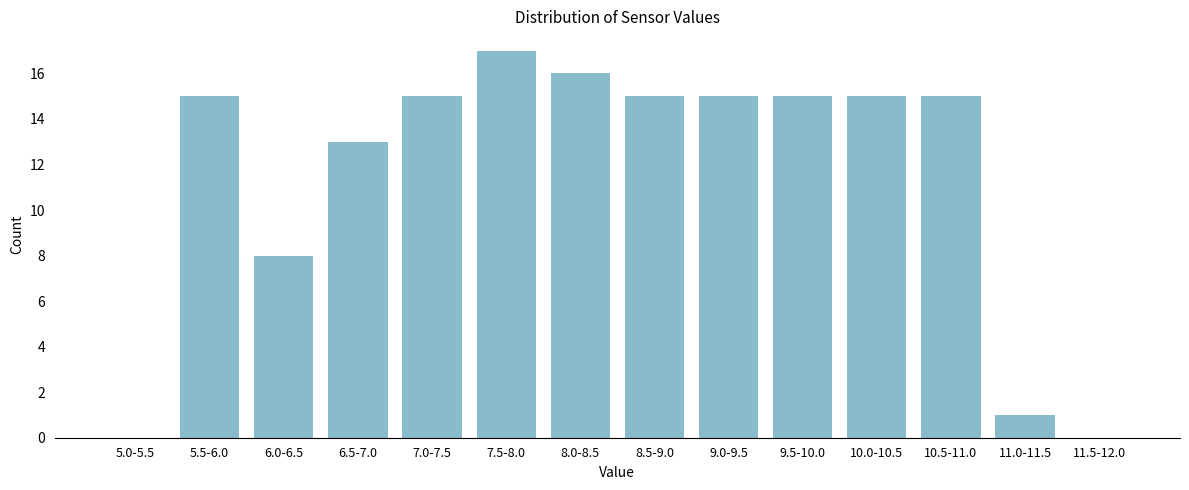

Reading left to right, extract all data points from this chart.

5.0-5.5=0	5.5-6.0=15	6.0-6.5=8	6.5-7.0=13	7.0-7.5=15	7.5-8.0=17	8.0-8.5=16	8.5-9.0=15	9.0-9.5=15	9.5-10.0=15	10.0-10.5=15	10.5-11.0=15	11.0-11.5=1	11.5-12.0=0